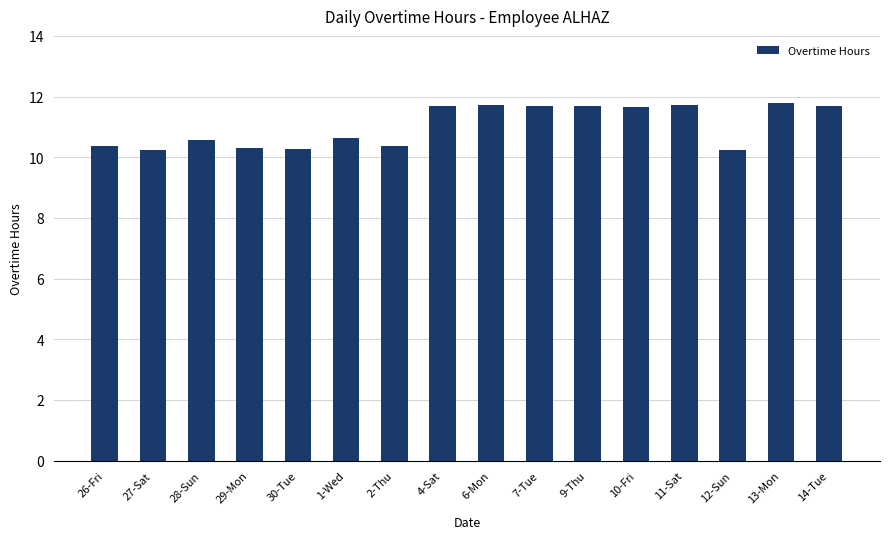

True or false: the data shows 5.2 at 4-Sat.

False